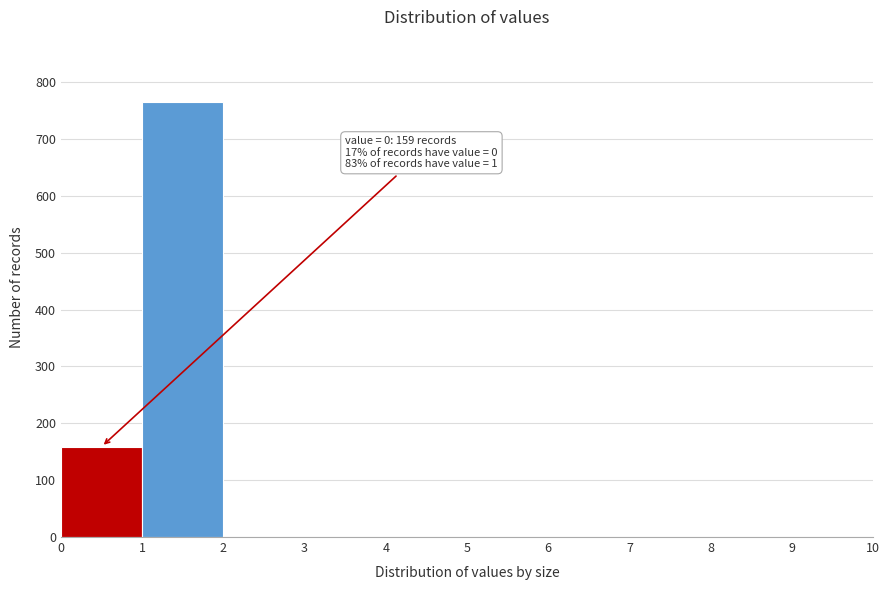

Over which range of the x-axis is the bar tallest?

1 to 2